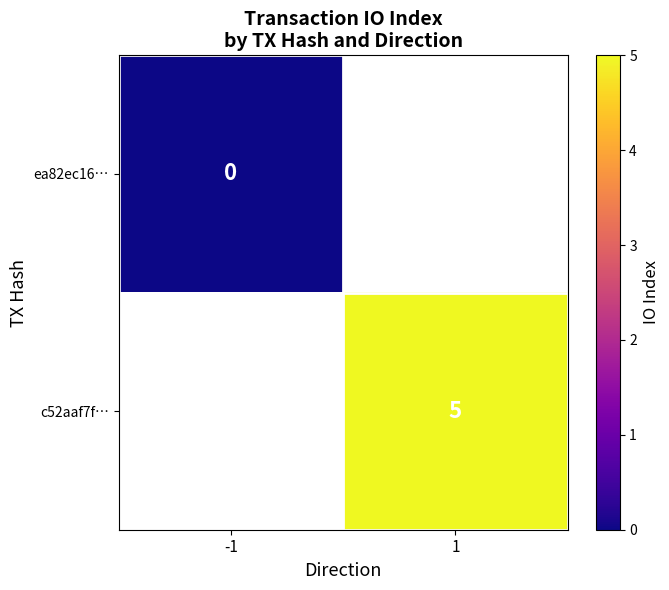

What is the maximum value shown in the chart?

5.0